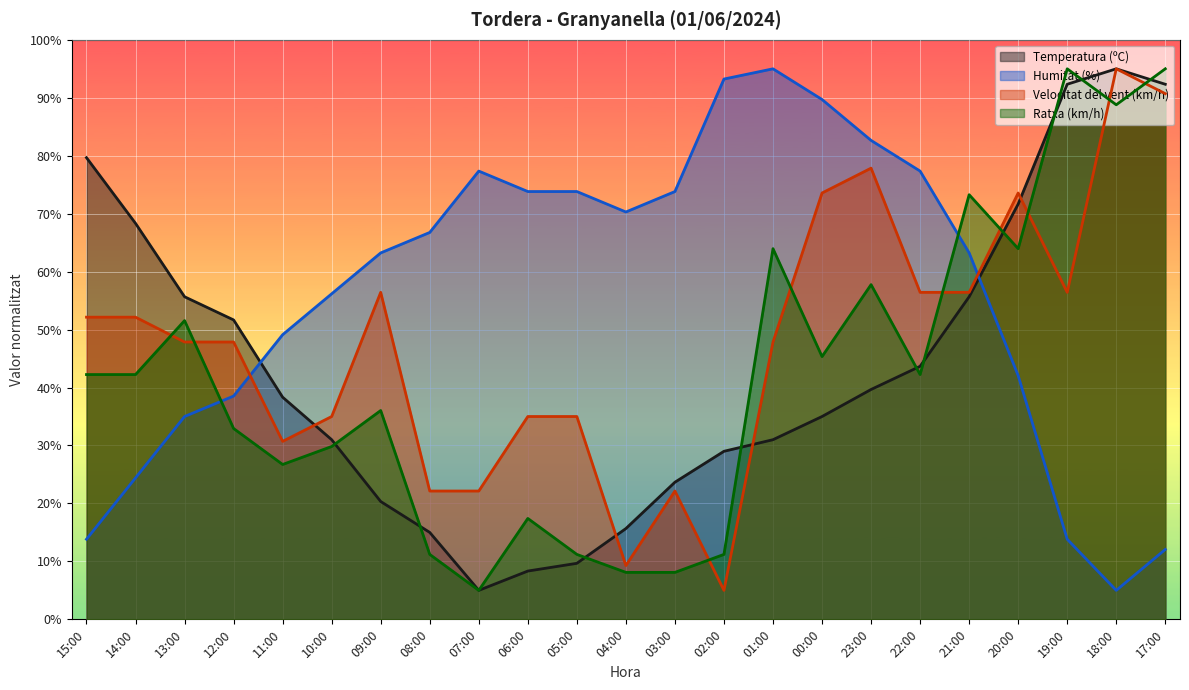

Which series has the largest total across all categories?

Humitat (%)